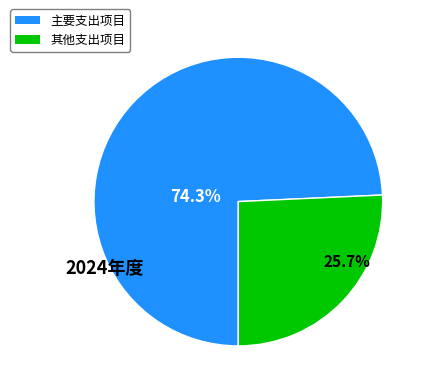

Does any single category account for the majority?

Yes